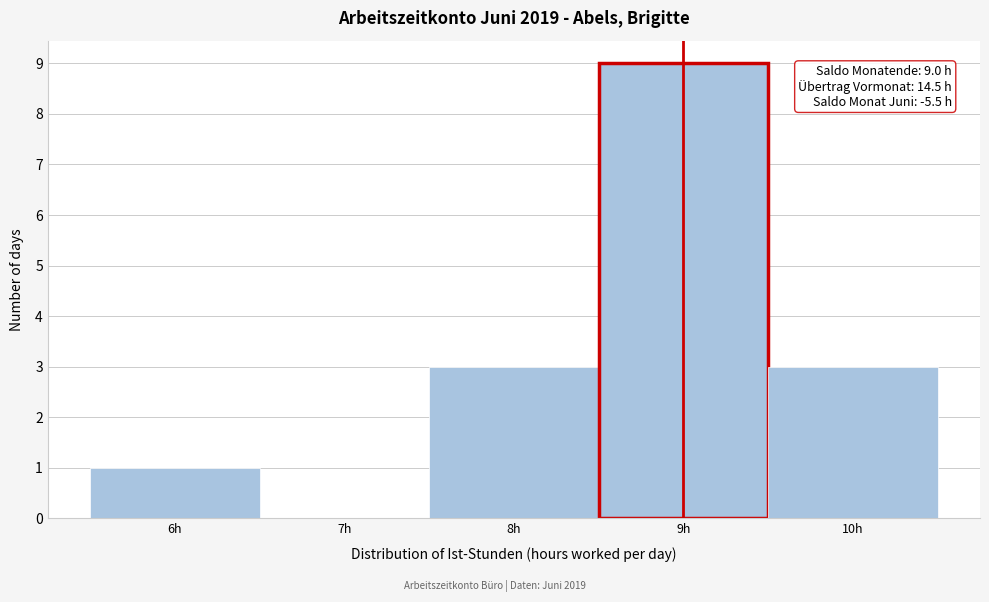

Which range on the x-axis has the tallest bar?

8.5 to 9.5